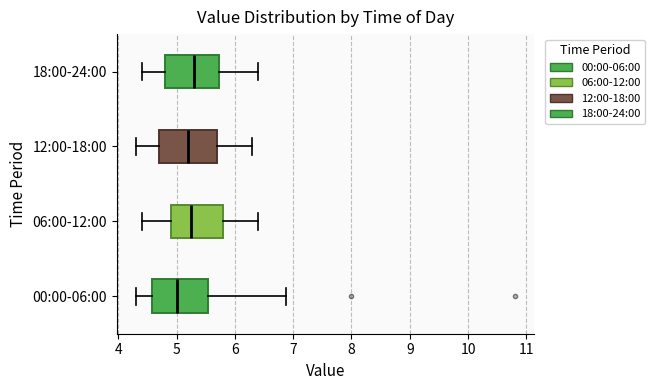

Reading bottom to top, read every box against the x-axis: the position of its median line, the range the box covers, and the ends of its whiskers. The values are not printed on the chart, so give them approximately, as read against the axis.

00:00-06:00: median 5.0, box 4.6 to 5.5, whiskers 4.3 to 6.9
06:00-12:00: median 5.3, box 4.9 to 5.8, whiskers 4.4 to 6.4
12:00-18:00: median 5.2, box 4.7 to 5.7, whiskers 4.3 to 6.3
18:00-24:00: median 5.3, box 4.8 to 5.7, whiskers 4.4 to 6.4